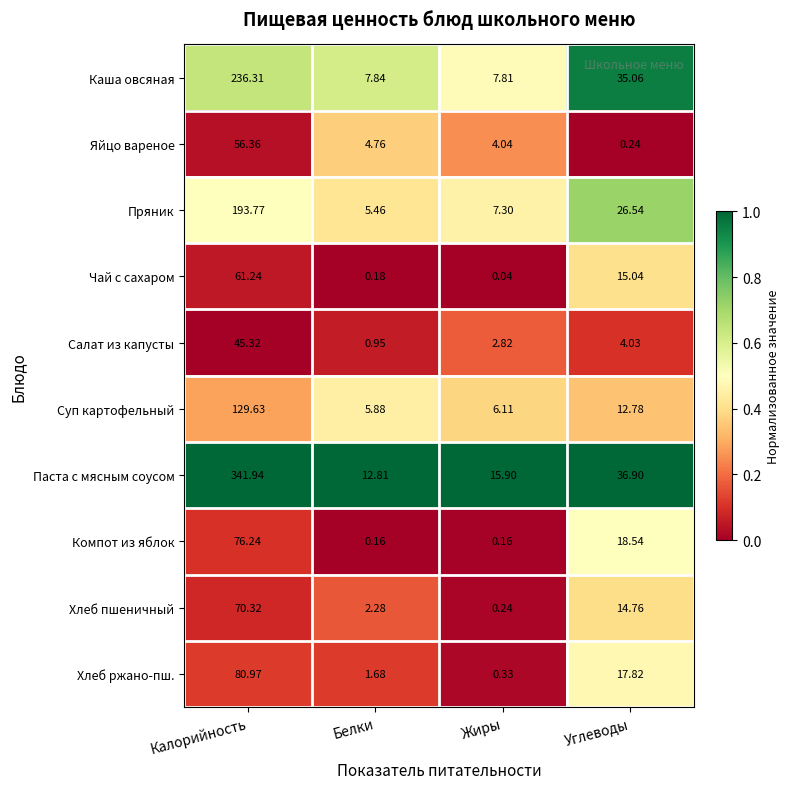

Which series changed the most between Калорийность and Углеводы?

Паста с мясным соусом